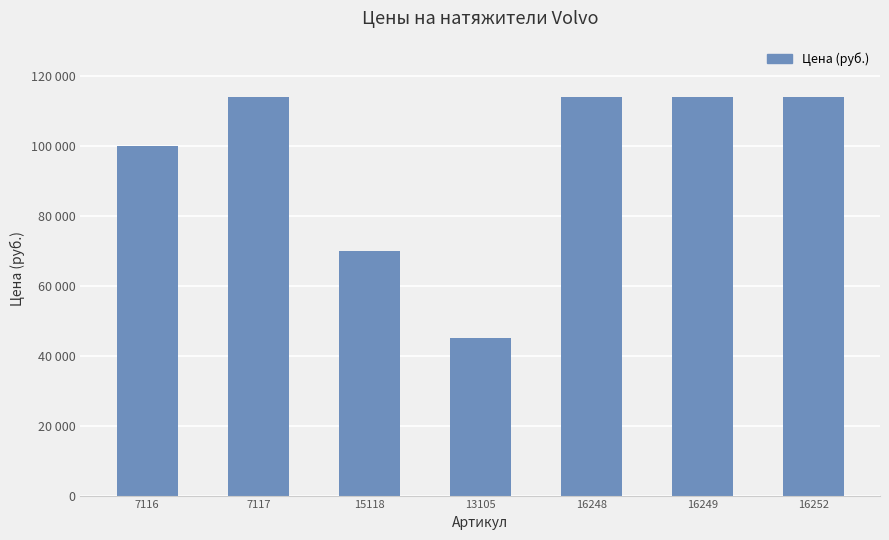

What is the approximate value at 16252, to the nearest 100?

113800